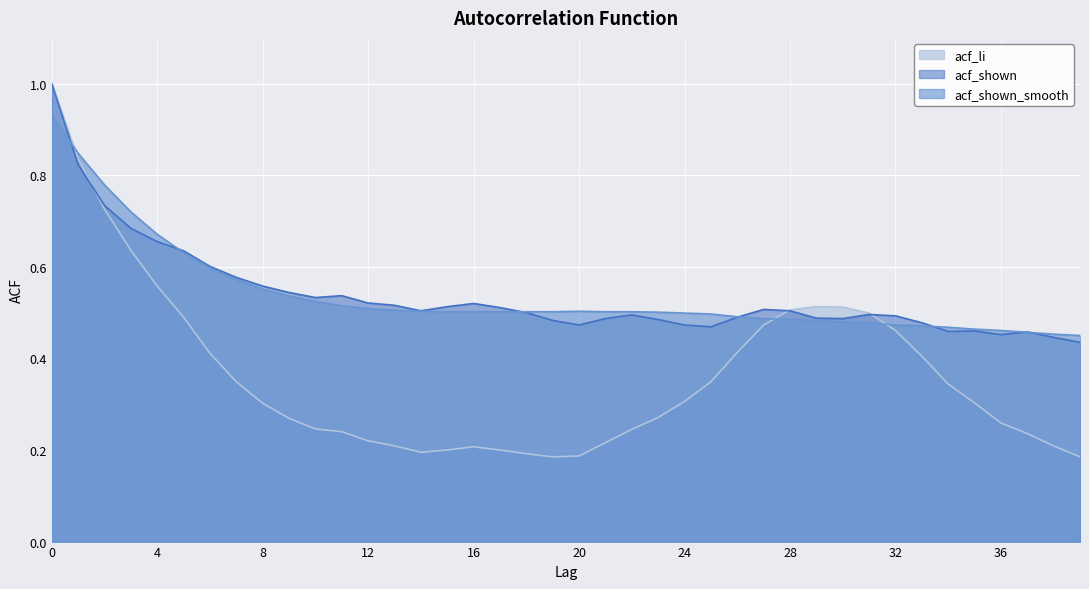

How many distinct data groups are displayed?

3